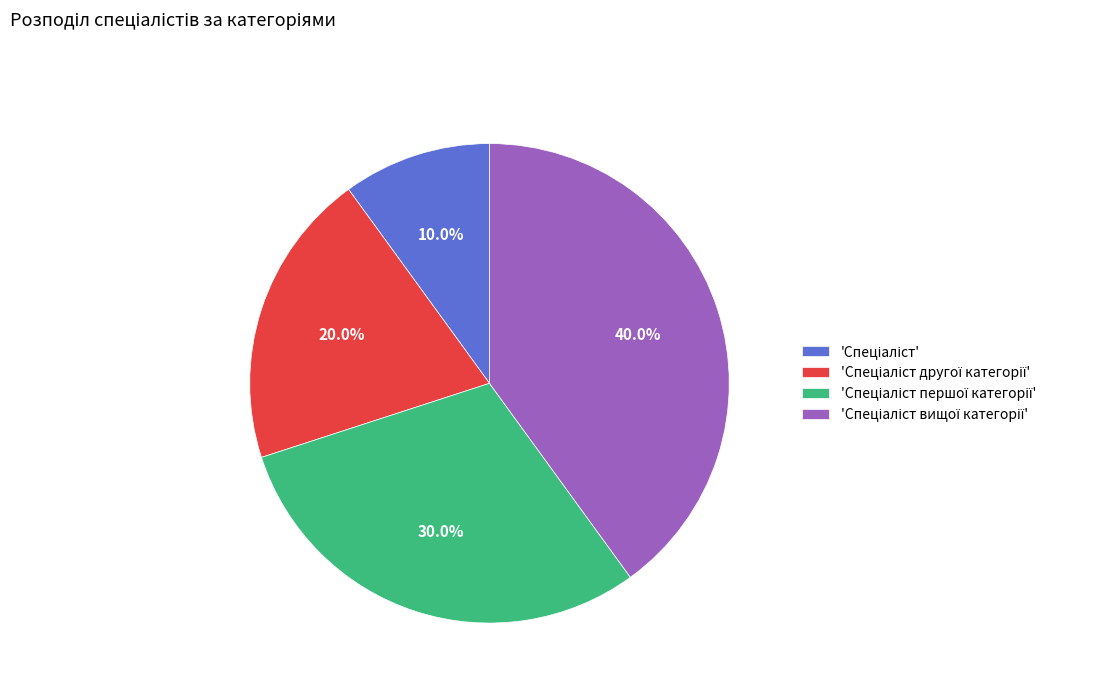

Is there a majority slice in this chart?

No